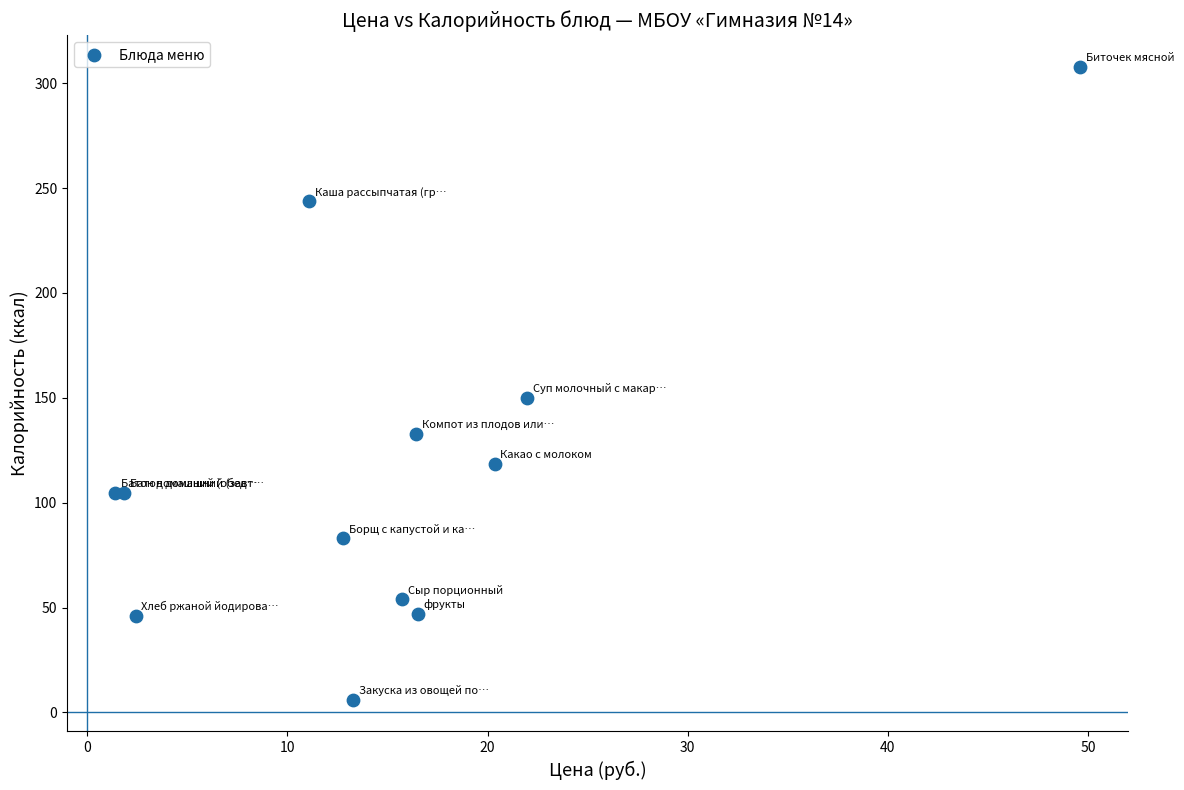

What Y value in the scatter plot is closest to 156?

150.0